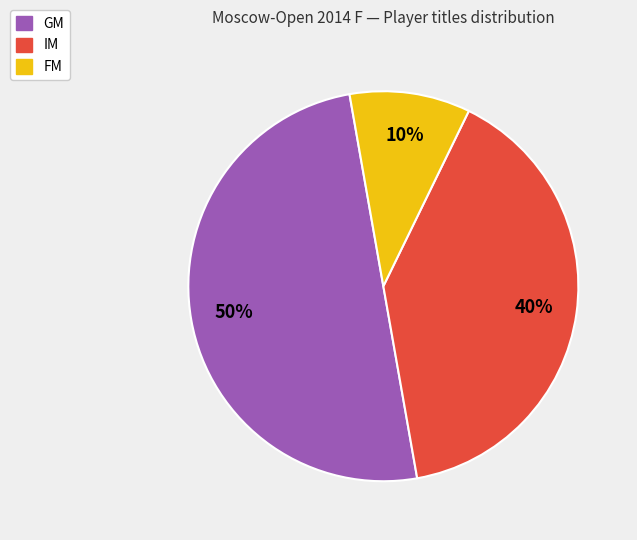

Does IM account for over 50% of the chart?

No